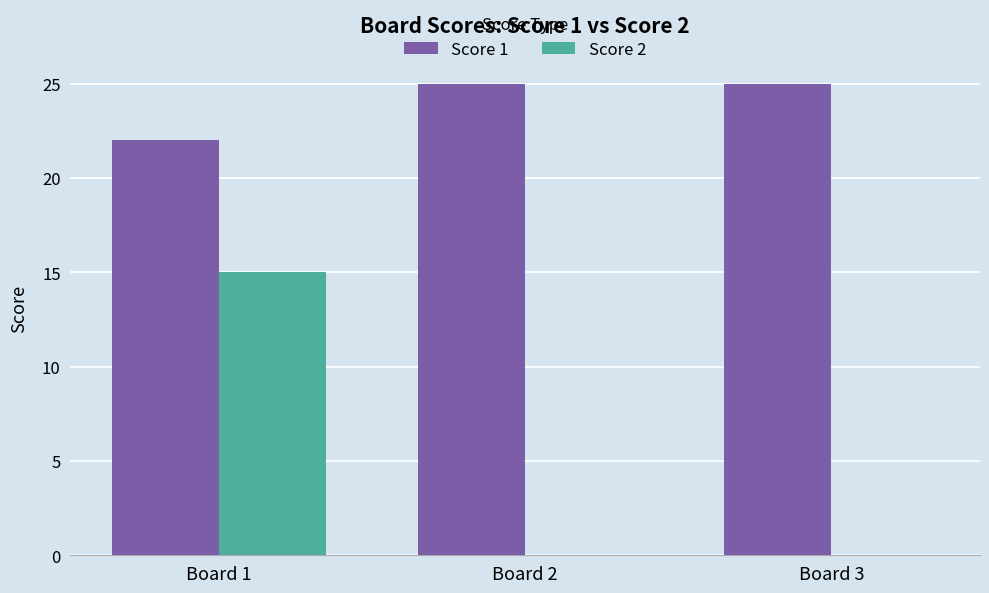

How many groups of bars are there?

3